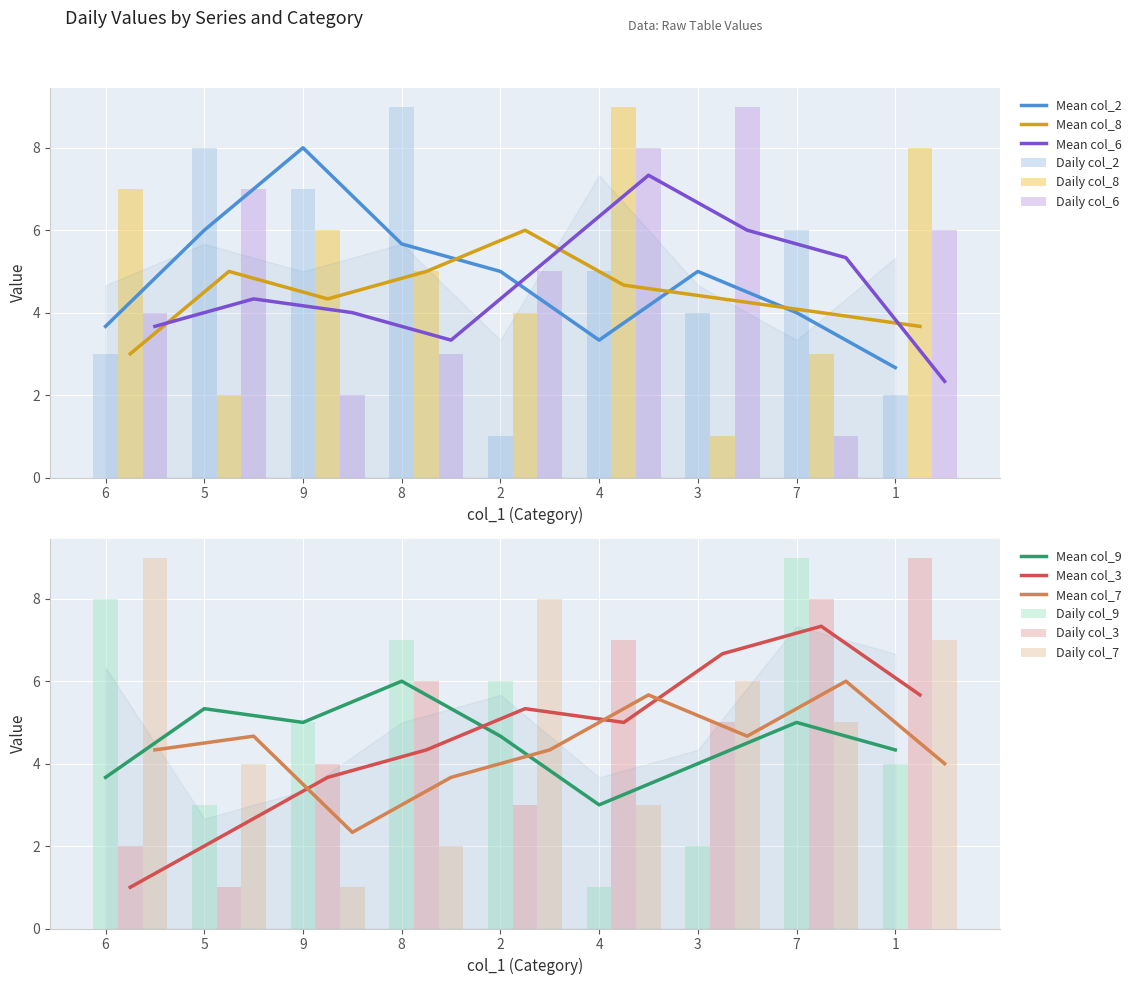

What is the highest value of the Mean col_2 series?

8.0